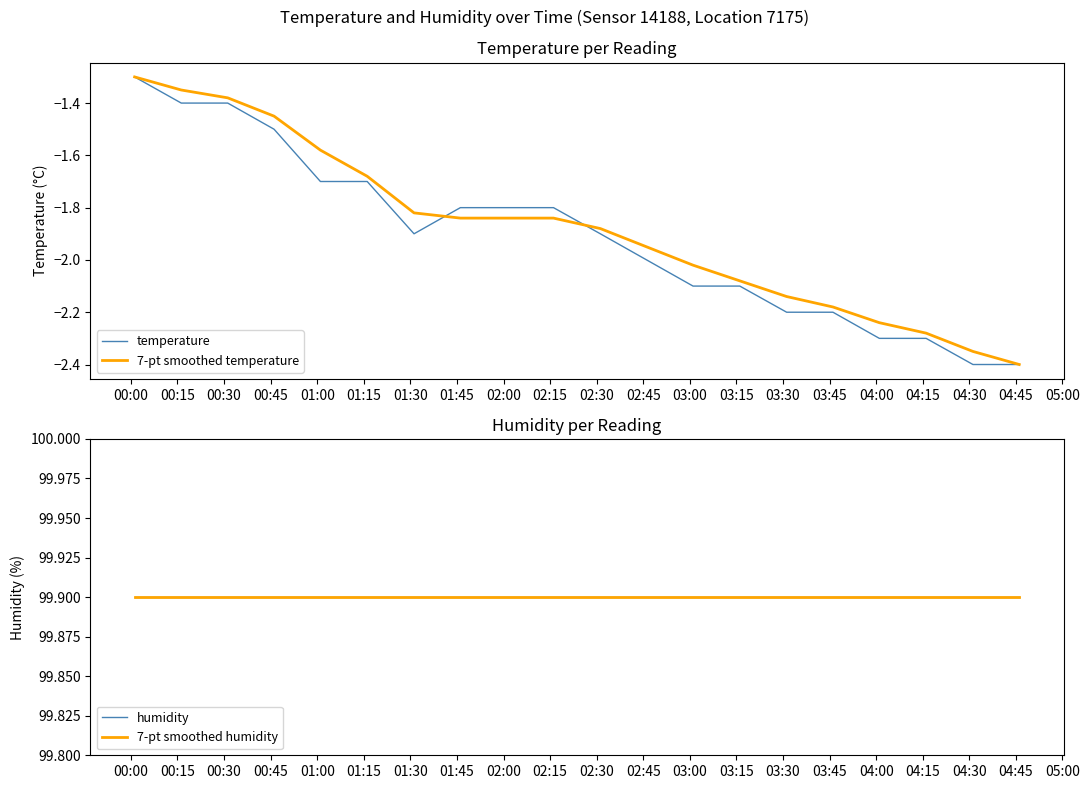

What is the maximum value for temperature?

-1.3